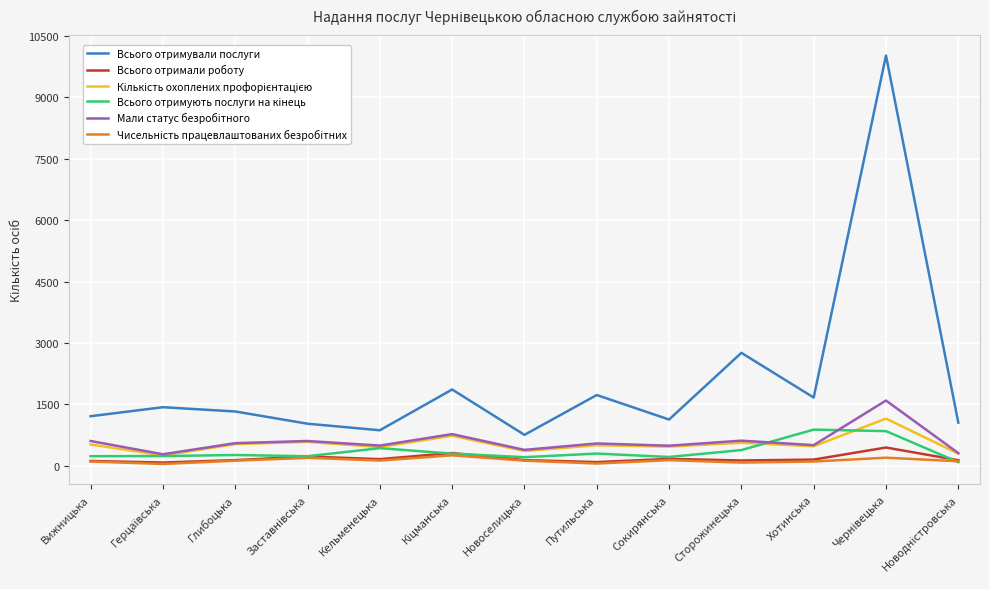

What is the minimum value shown in the chart?

44